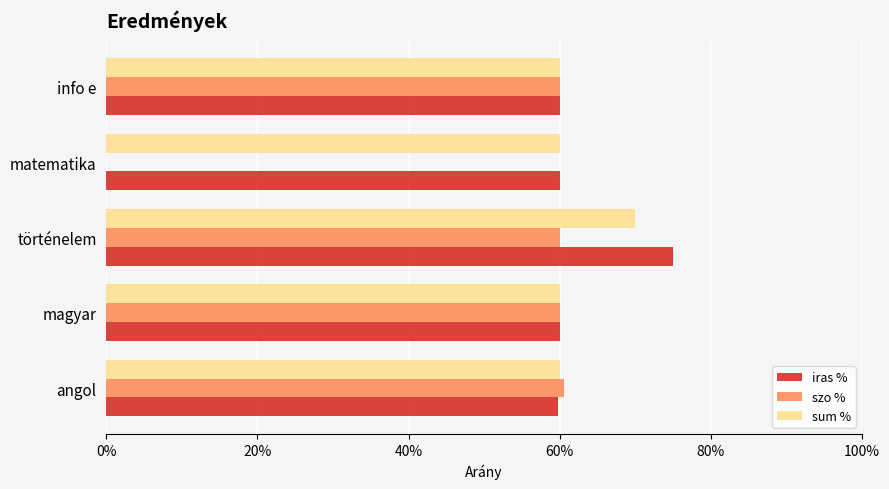

What are all the series names shown in the legend?

iras %, szo %, sum %